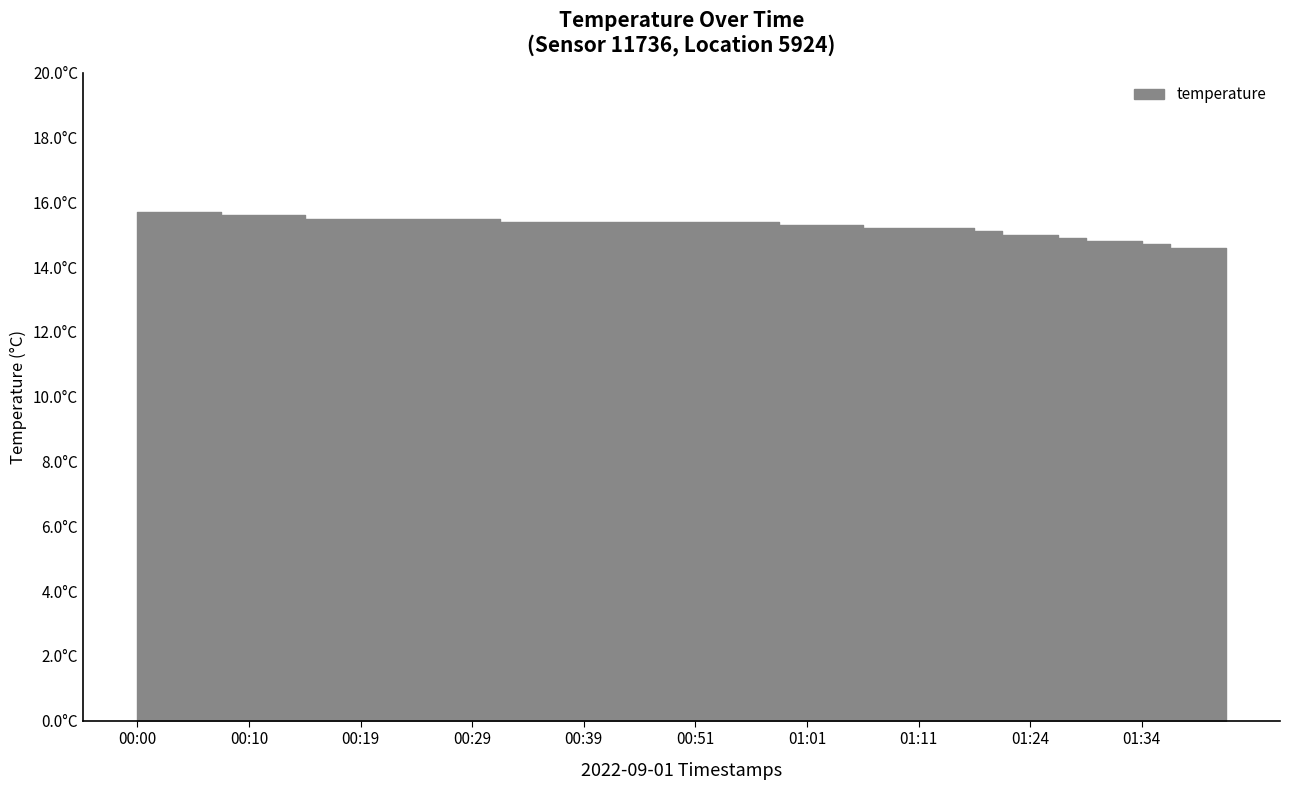

Rank the categories by value from lowest to highest.

01:42, 01:37, 01:39, 01:34, 01:29, 01:32, 01:27, 01:22, 01:24, 01:16, 01:06, 01:09, 01:11, 01:14, 00:59, 01:01, 01:04, 00:32, 00:34, 00:36, 00:39, 00:41, 00:44, 00:46, 00:51, 00:54, 00:56, 00:15, 00:17, 00:19, 00:22, 00:24, 00:27, 00:29, 00:07, 00:10, 00:12, 00:00, 00:02, 00:05